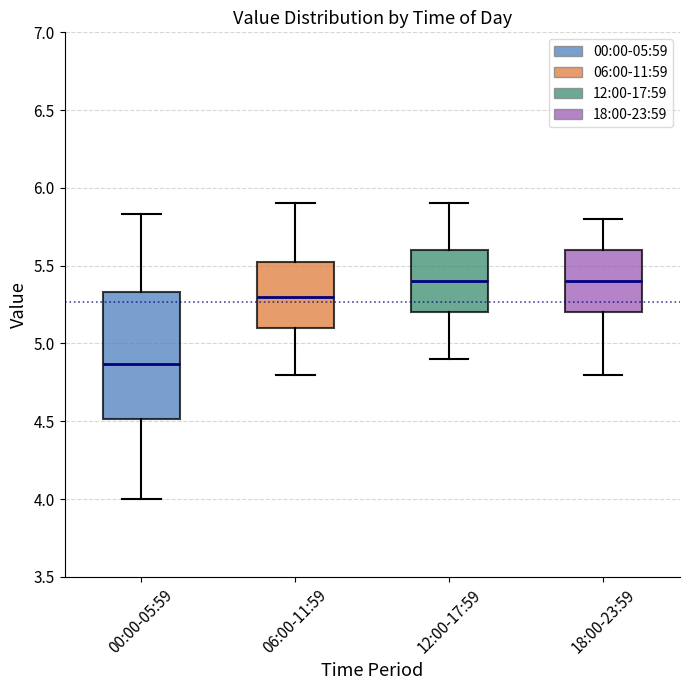

Comparing the boxes themselves (not the whiskers), which one is the tallest?

00:00-05:59